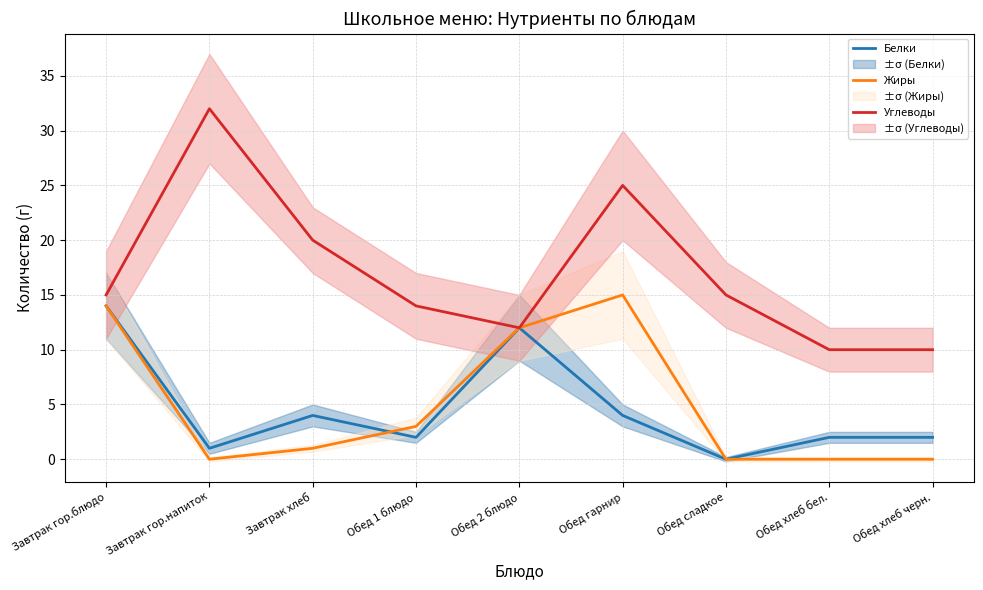

Where do Жиры and Белки first cross each other?

Завтрак хлеб and Обед 1 блюдо